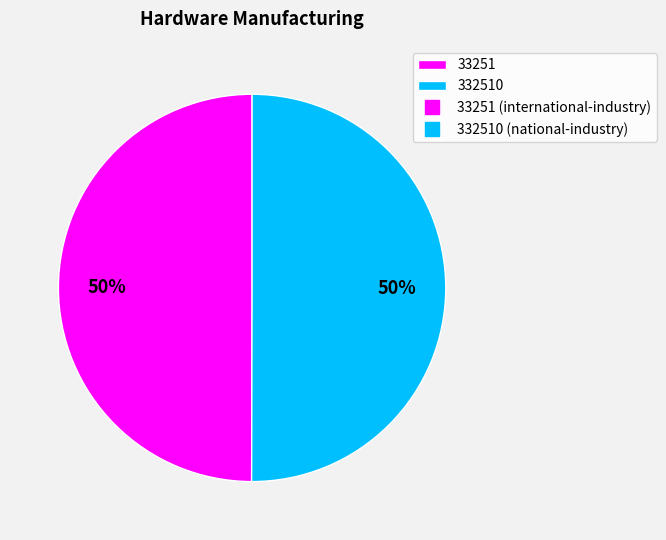

To the nearest percent, what is the average slice percentage?

50%